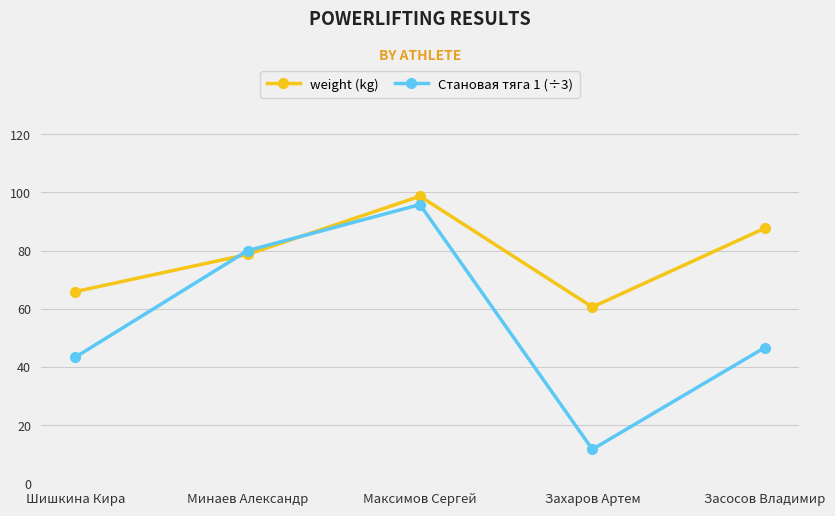

True or false: weight (kg) and Становая тяга 1 (÷3) cross at least once.

True